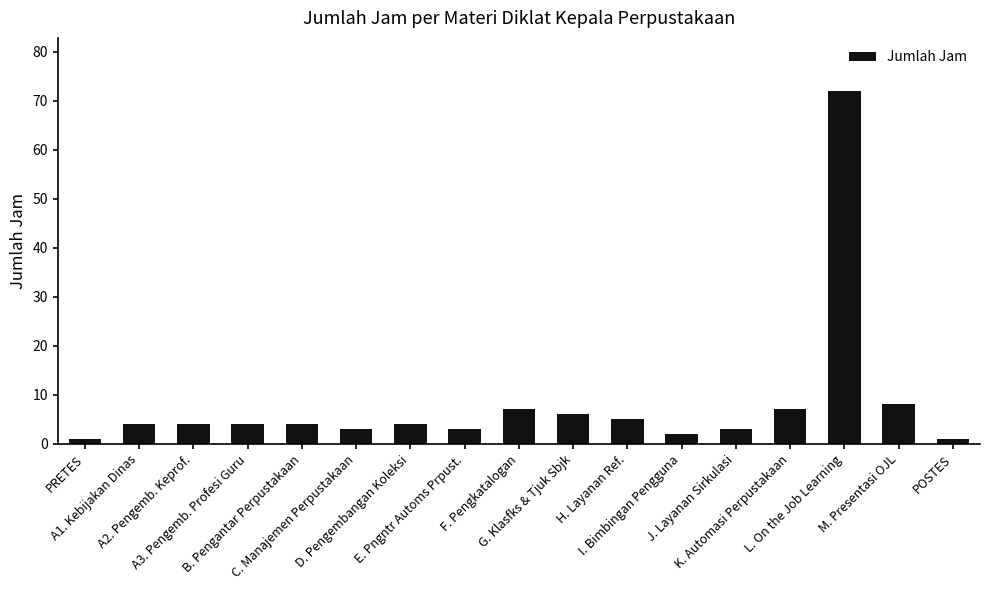

Are the bars horizontal?

No